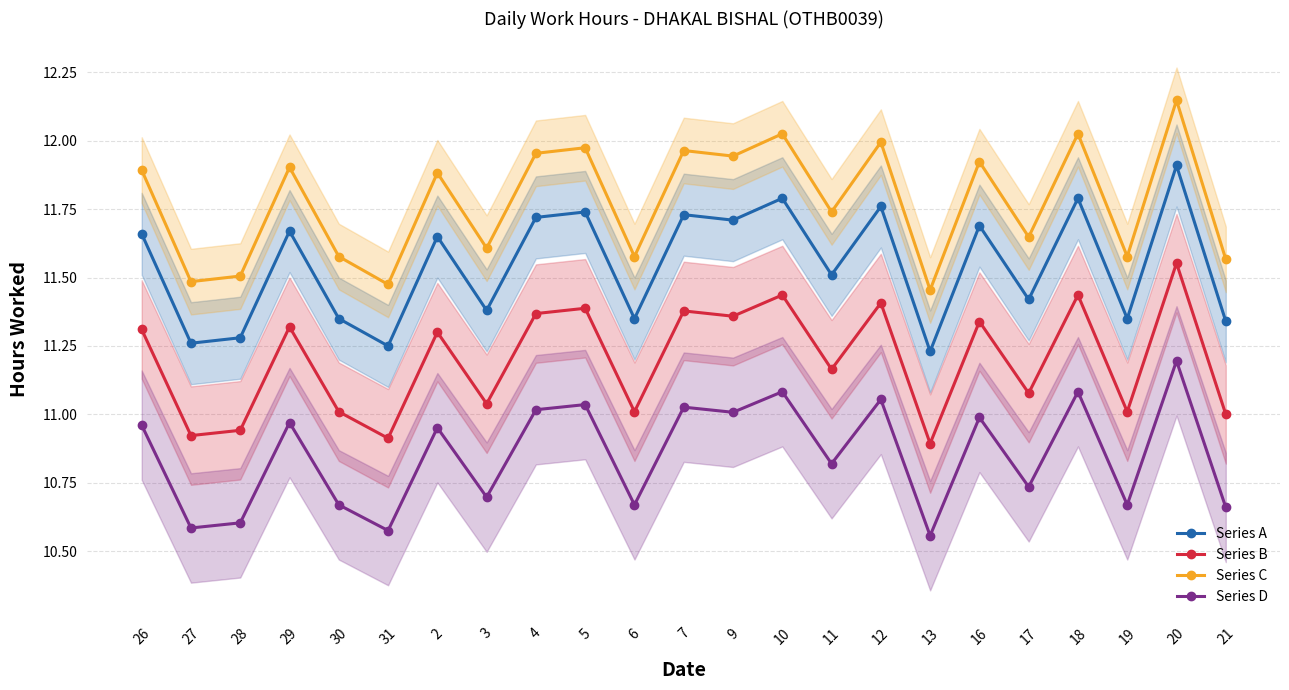

What is the sum of the Series A values at 29 and 4?

23.4